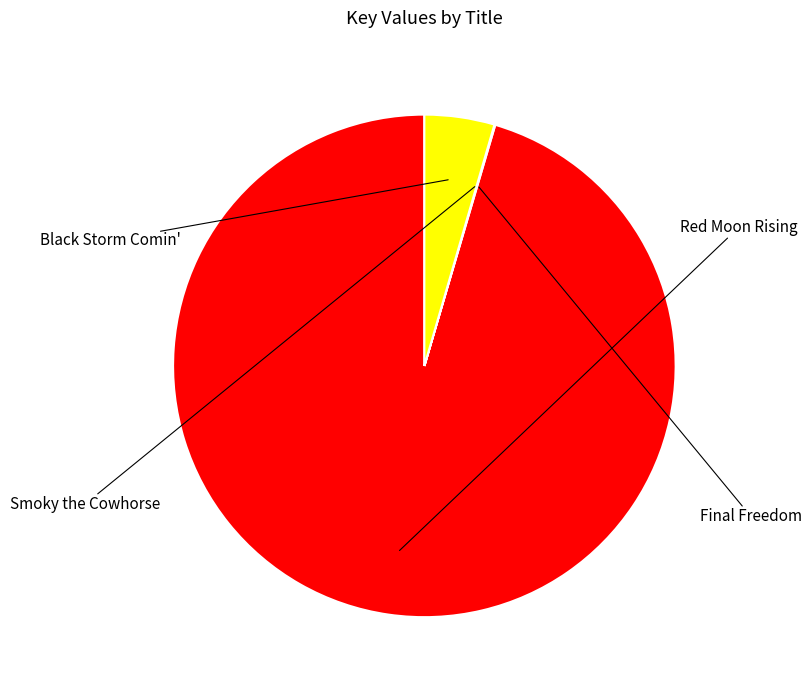

How many segments does this pie chart have?

4